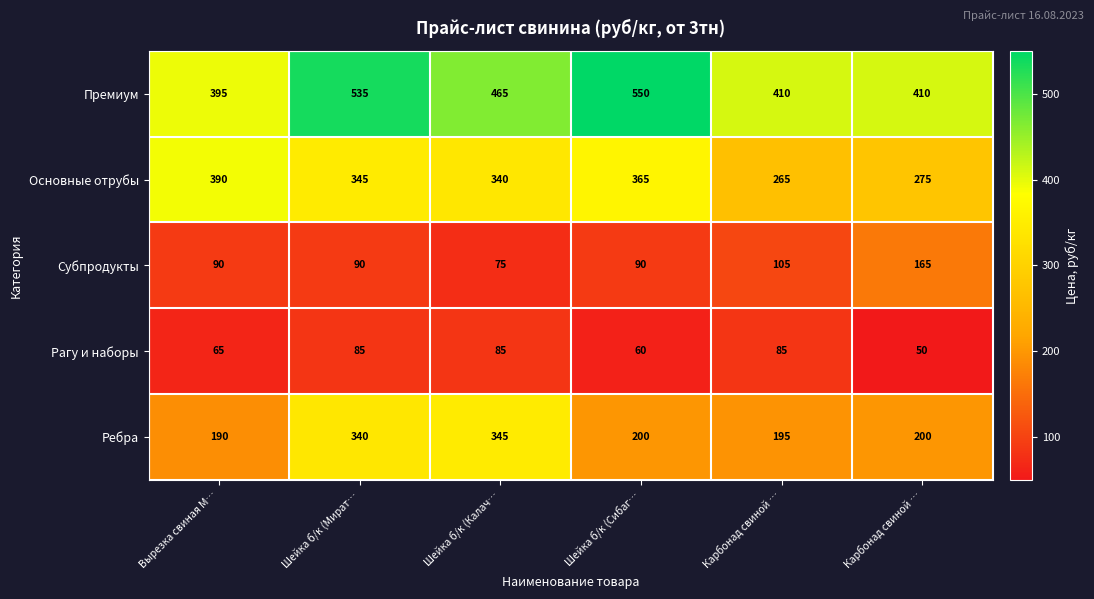

What is the total value across all series at Шейка б/к (Калач…?

1310